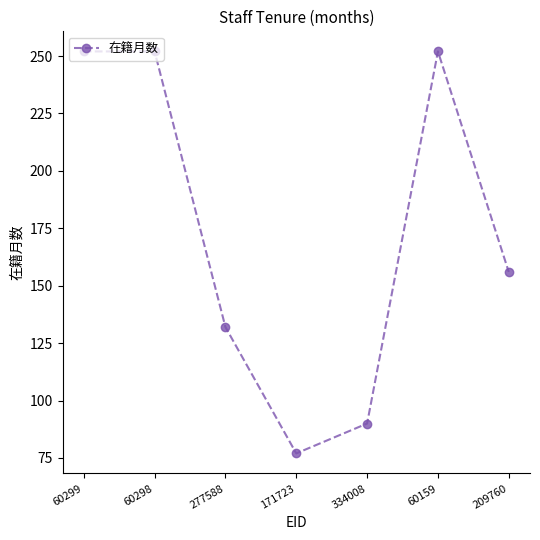

What is the ratio of the value at 209760 to the value at 60298?

0.6